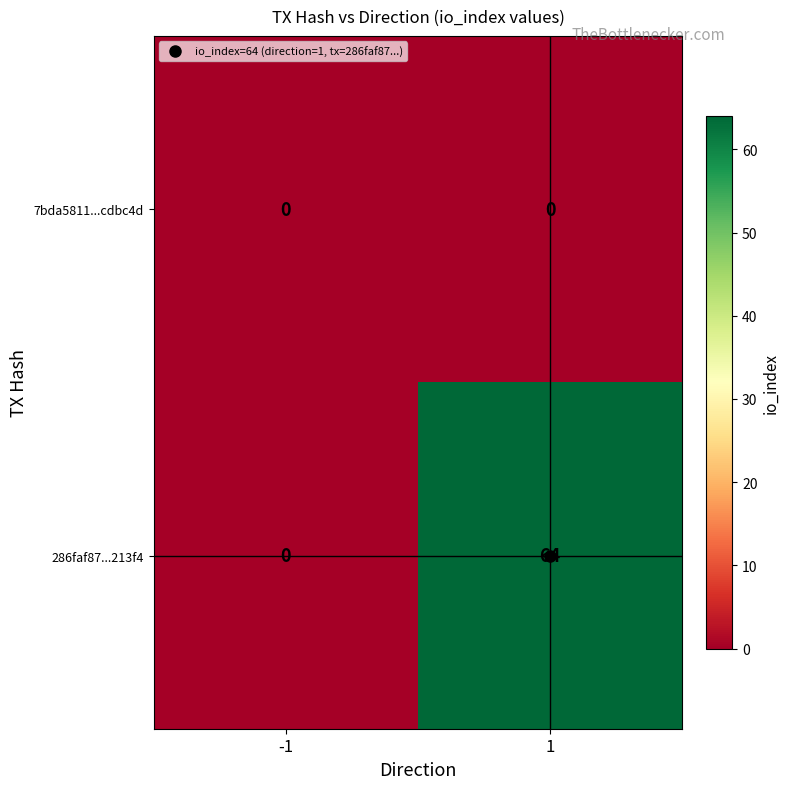

Count the number of categories in the chart.

2